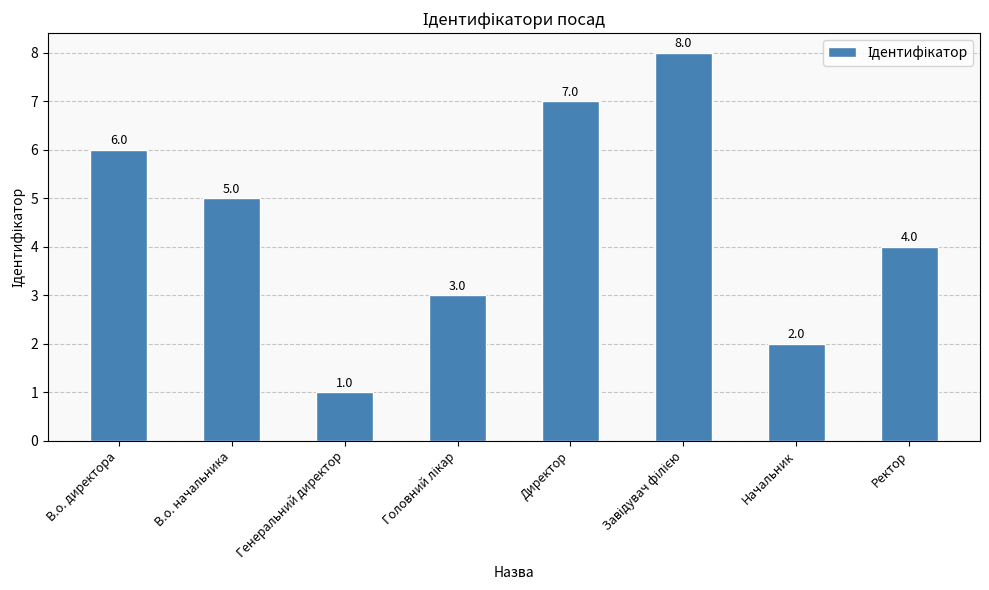

How many categories are shown in the chart?

8